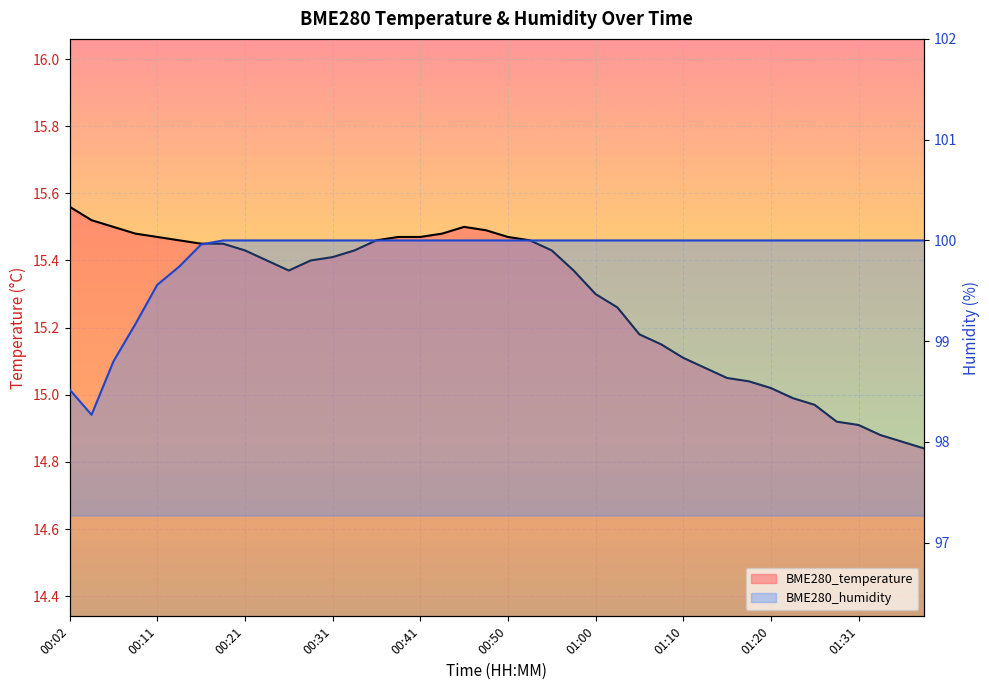

Reading left to right, extract all data points from this chart.

BME280_temperature: 15.6	15.5	15.5	15.5	15.5	15.5	15.4	15.4	15.4	15.4	15.4	15.4	15.4	15.4	15.5	15.5	15.5	15.5	15.5	15.5	15.5	15.5	15.4	15.4	15.3	15.3	15.2	15.2	15.1	15.1	15.1	15.0	15.0	15.0	15.0	14.9	14.9	14.9	14.9	14.8
BME280_humidity: 98.5	98.3	98.8	99.2	99.6	99.7	100.0	100.0	100.0	100.0	100.0	100.0	100.0	100.0	100.0	100.0	100.0	100.0	100.0	100.0	100.0	100.0	100.0	100.0	100.0	100.0	100.0	100.0	100.0	100.0	100.0	100.0	100.0	100.0	100.0	100.0	100.0	100.0	100.0	100.0